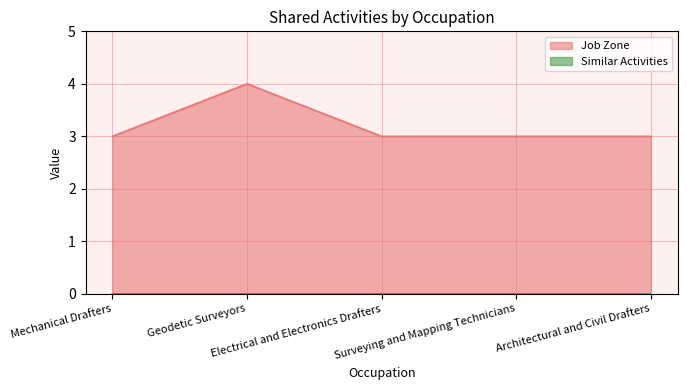

Reading left to right, what are all the values shown in this chart?

Mechanical Drafters=3	Geodetic Surveyors=4	Electrical and Electronics Drafters=3	Surveying and Mapping Technicians=3	Architectural and Civil Drafters=3